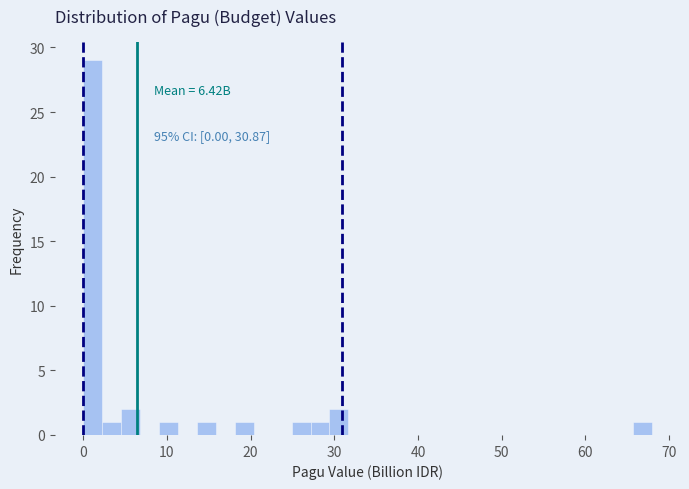

Around what value on the x-axis is the tallest bar? Give the approximate position of its centre, as read against the axis.

1